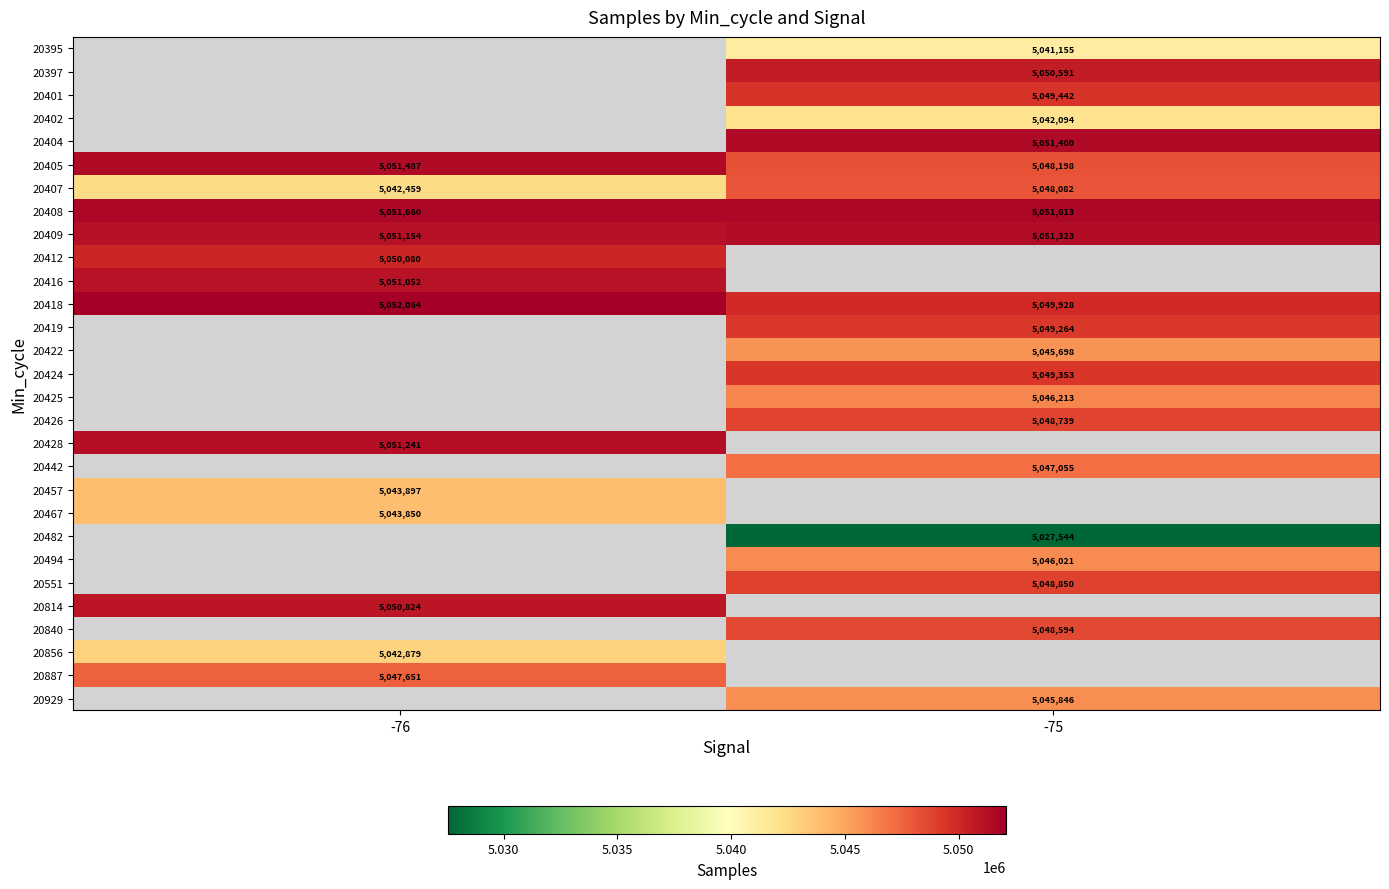

The value of 20457 at -76 is 5043897. True or false?

True